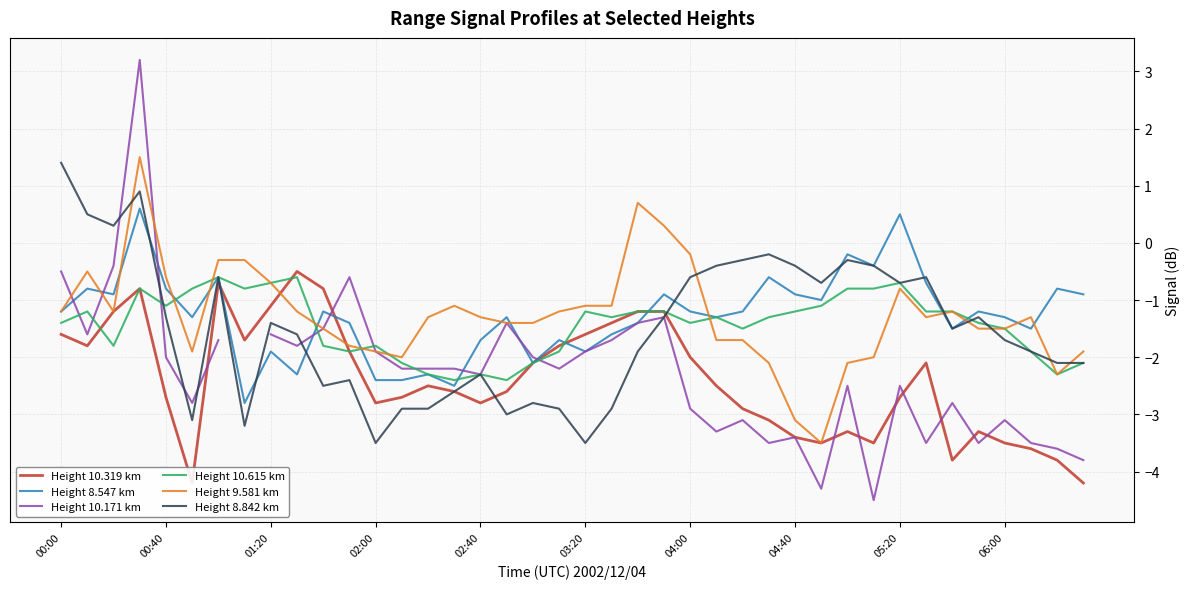

What is the highest value of the Height 9.581 km series?

1.5